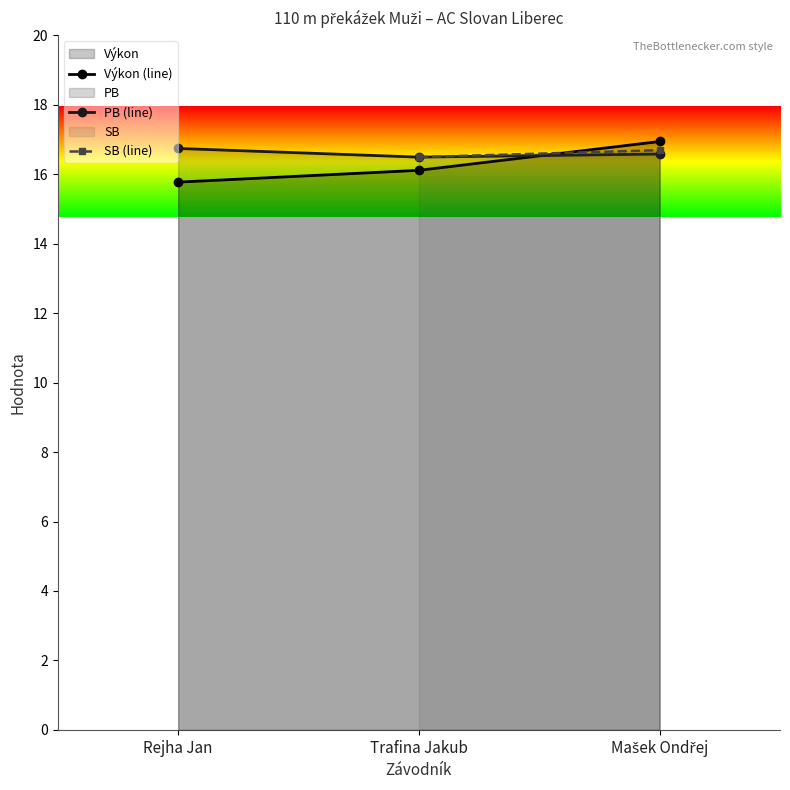

At which category is the sum across all series the highest?

Mašek Ondřej